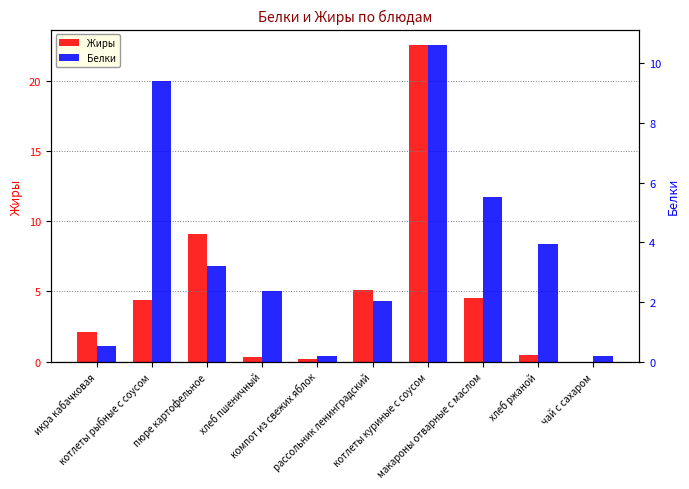

Which has a higher value, пюре картофельное or хлеб ржаной?

пюре картофельное